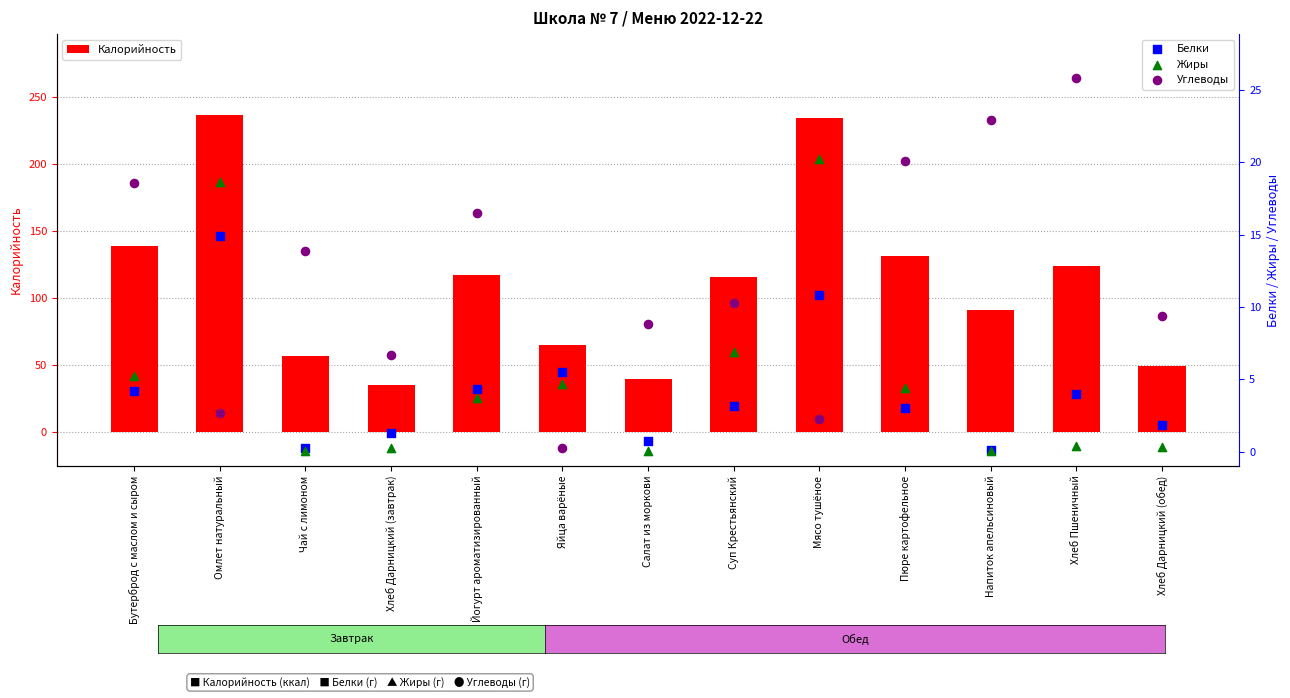

Which series has the largest total across all categories?

Калорийность